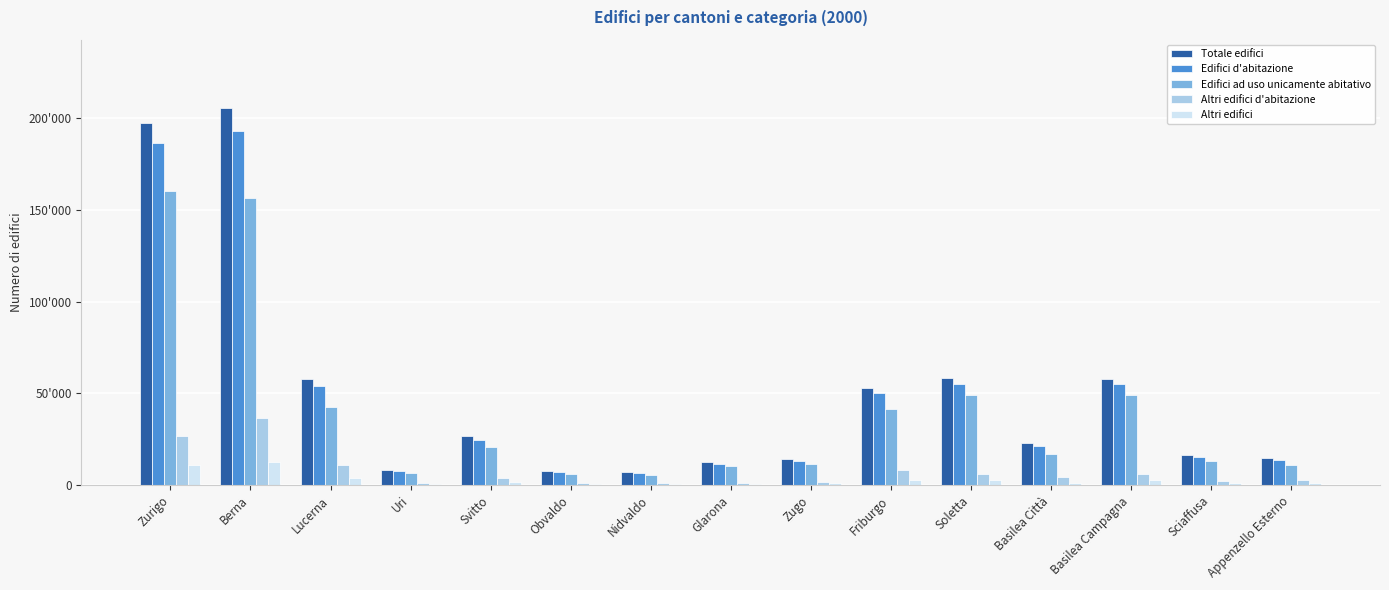

Are the bars grouped side by side (vs. stacked)?

Yes